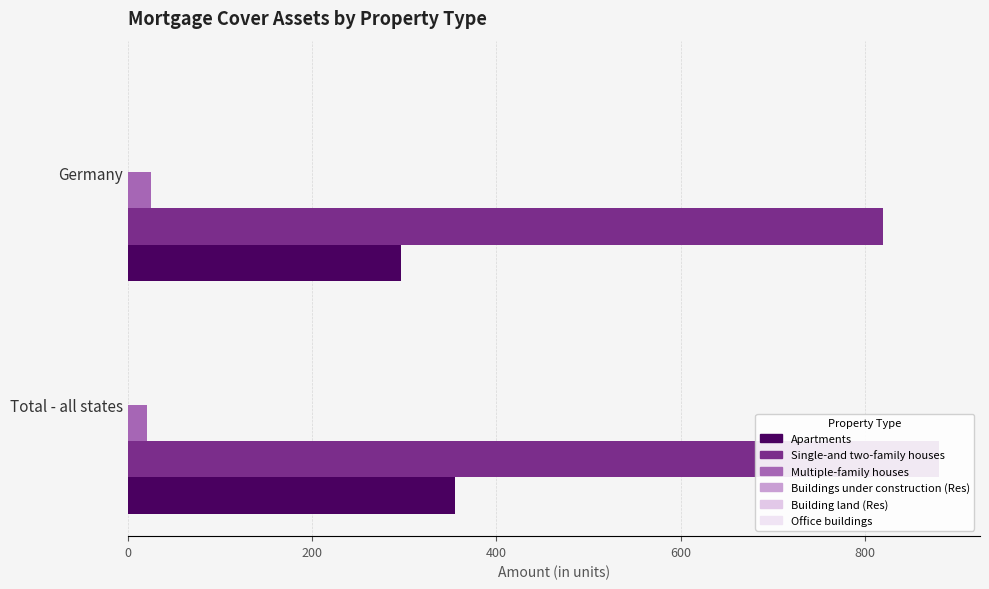

Which series has the widest spread of values?

Single-and two-family houses